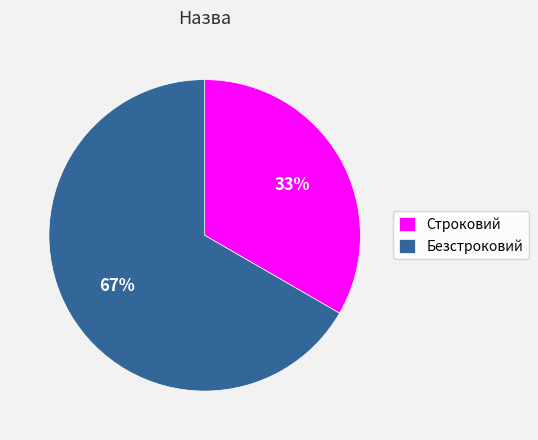

Count the number of slices in the pie.

2